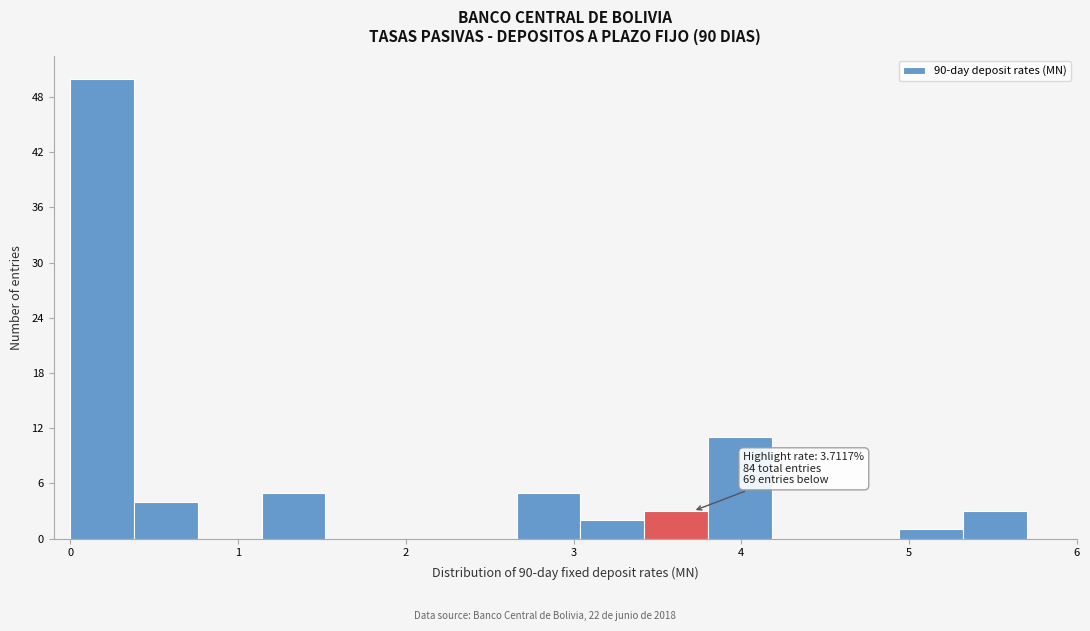

Around what value on the x-axis is the tallest bar? Give the approximate position of its centre, as read against the axis.

0.2